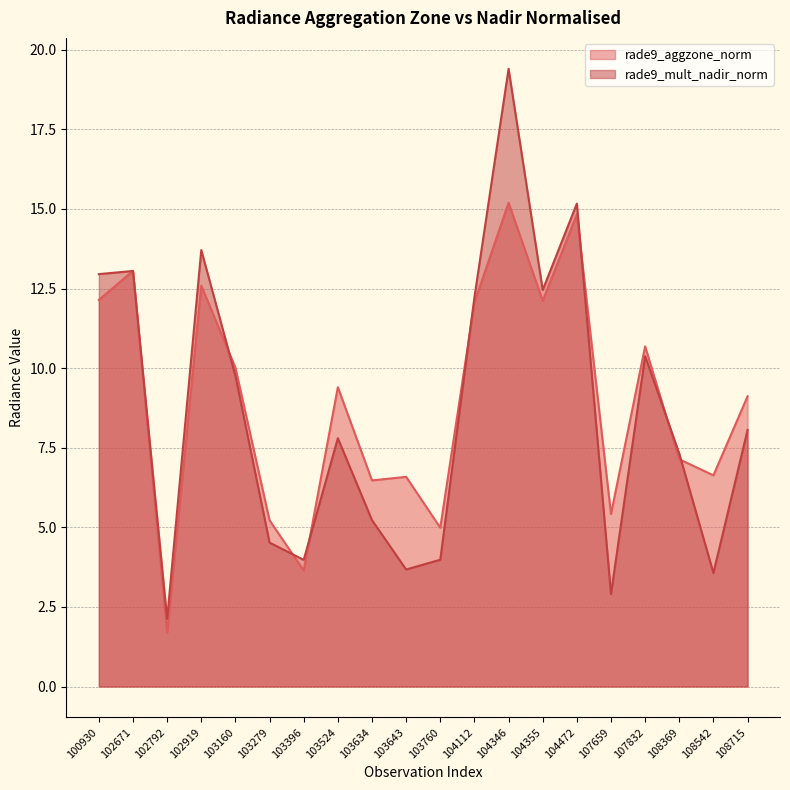

True or false: rade9_mult_nadir_norm has a value of 1.0 at 108542.

False